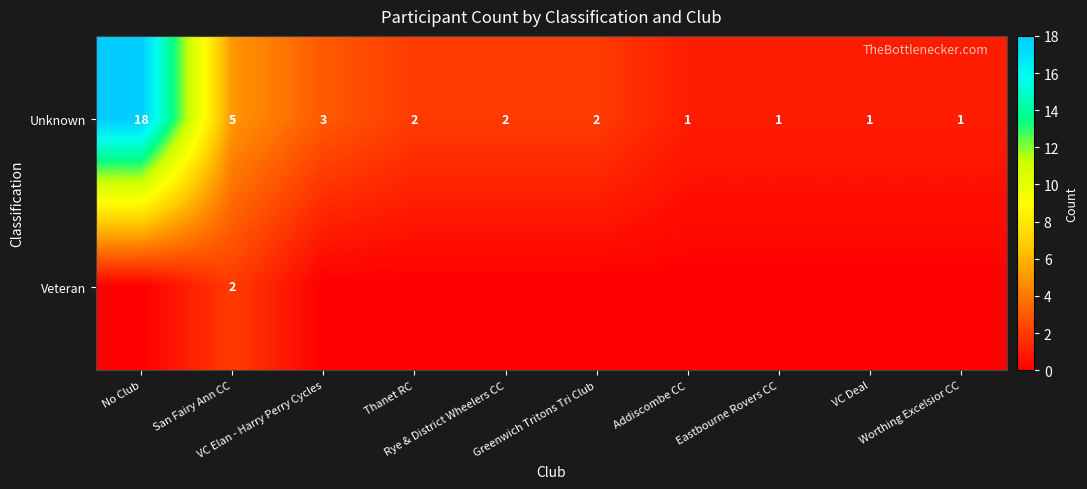

What is the difference between the maximum and minimum values in the Unknown series?

17